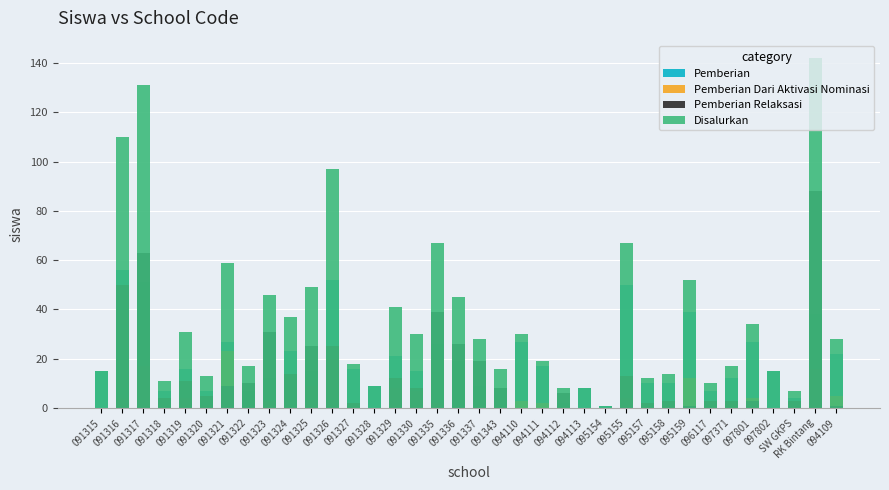

Reading left to right, list all the values displayed in this chart.

Pemberian: 091315=15	091316=56	091317=51	091318=7	091319=16	091320=7	091321=27	091322=7	091323=12	091324=23	091325=15	091326=52	091327=16	091328=9	091329=21	091330=15	091335=26	091336=19	091337=9	091343=8	094110=27	094111=17	094112=2	094113=8	095154=1	095155=50	095157=10	095158=10	095159=39	096117=7	097371=12	097801=27	097802=15	SW GKPS=4	RK Bintang=38	094109=22
Pemberian Dari Aktivasi Nominasi: 091315=0	091316=4	091317=17	091318=0	091319=4	091320=1	091321=23	091322=0	091323=3	091324=0	091325=9	091326=20	091327=0	091328=0	091329=8	091330=7	091335=2	091336=0	091337=0	091343=0	094110=3	094111=2	094112=0	094113=0	095154=0	095155=4	095157=0	095158=1	095159=12	096117=0	097371=2	097801=4	097802=0	SW GKPS=0	RK Bintang=16	094109=5
Pemberian Relaksasi: 091315=0	091316=50	091317=63	091318=4	091319=11	091320=5	091321=9	091322=10	091323=31	091324=14	091325=25	091326=25	091327=2	091328=0	091329=12	091330=8	091335=39	091336=26	091337=19	091343=8	094110=0	094111=0	094112=6	094113=0	095154=0	095155=13	095157=2	095158=3	095159=1	096117=3	097371=3	097801=3	097802=0	SW GKPS=3	RK Bintang=88	094109=1
Disalurkan: 091315=15	091316=110	091317=131	091318=11	091319=31	091320=13	091321=59	091322=17	091323=46	091324=37	091325=49	091326=97	091327=18	091328=9	091329=41	091330=30	091335=67	091336=45	091337=28	091343=16	094110=30	094111=19	094112=8	094113=8	095154=1	095155=67	095157=12	095158=14	095159=52	096117=10	097371=17	097801=34	097802=15	SW GKPS=7	RK Bintang=142	094109=28